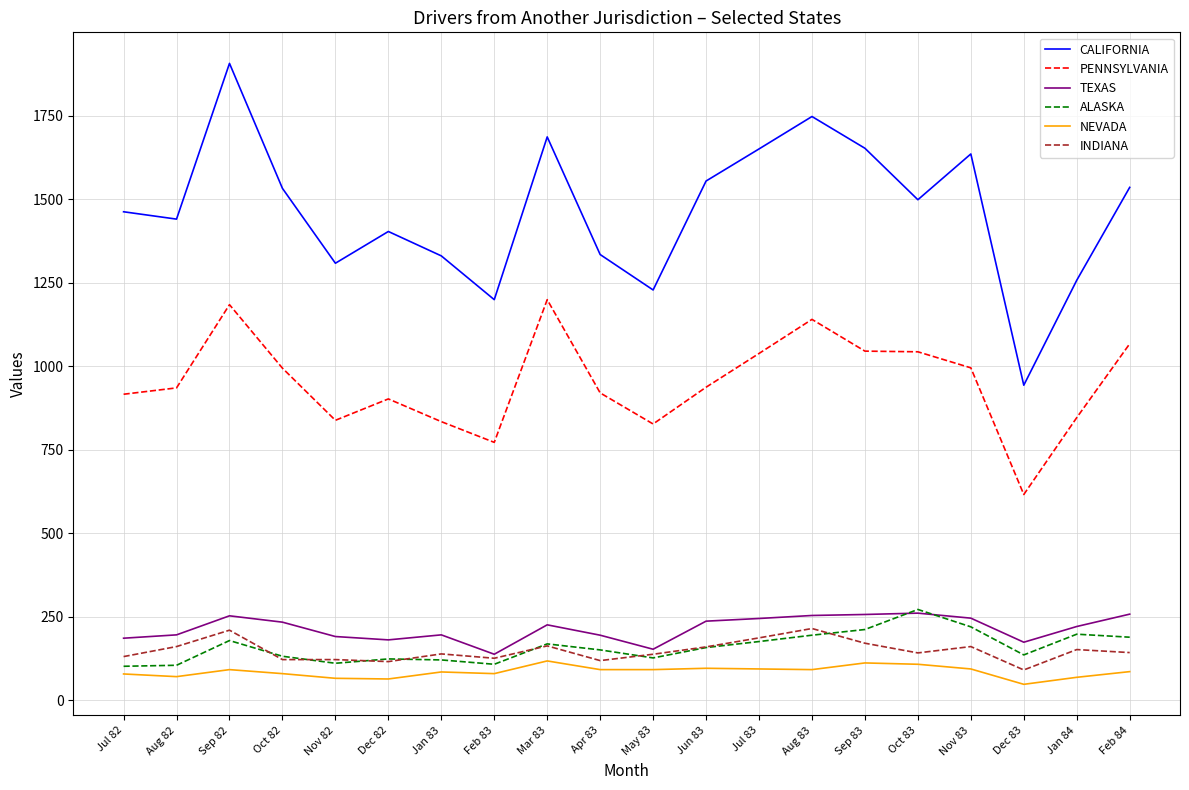

What position from the right is Jan 84?

2